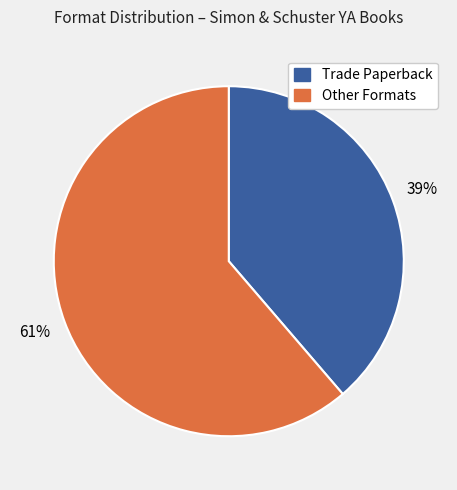

To the nearest percent, what is the average slice percentage?

50%